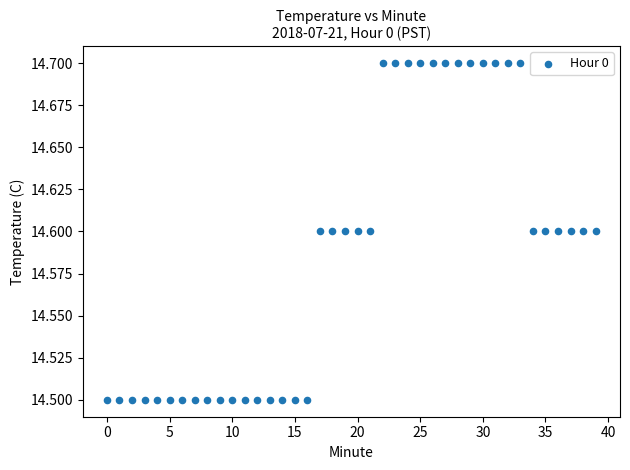

How many data points are displayed?

40